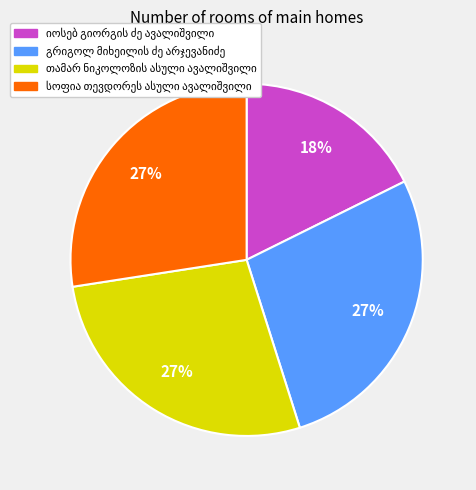

To the nearest percent, what is the average slice percentage?

25%